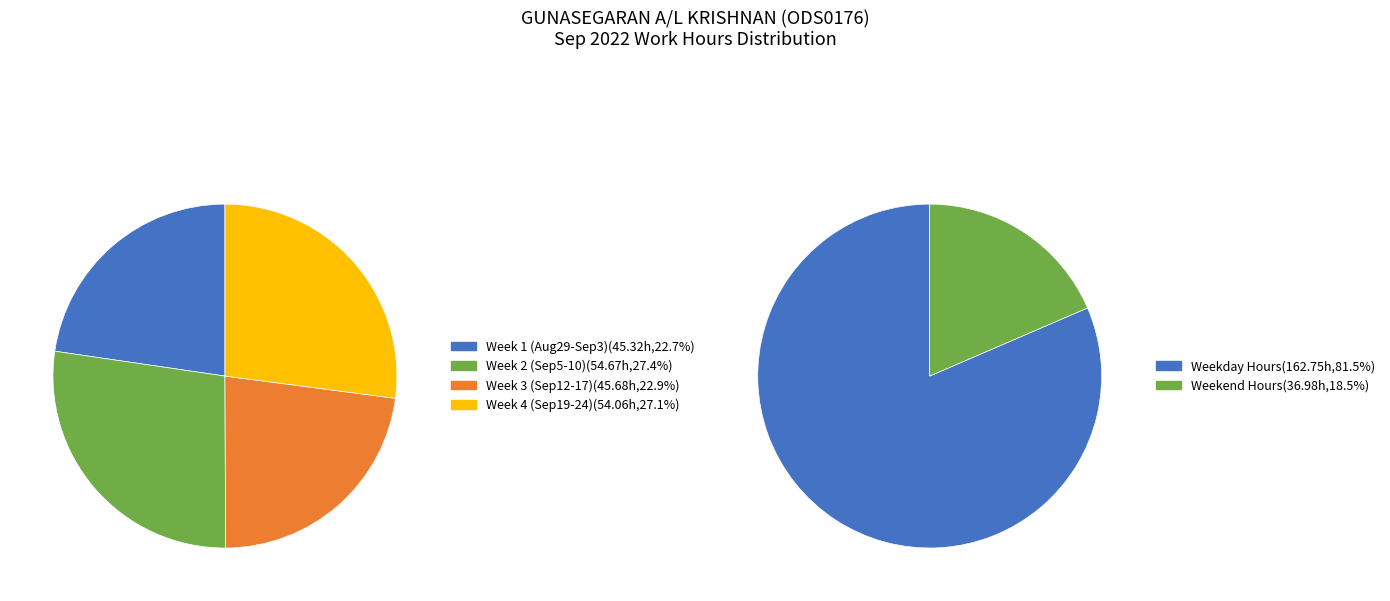

Is it true that 1 is 1% of the pie?

False